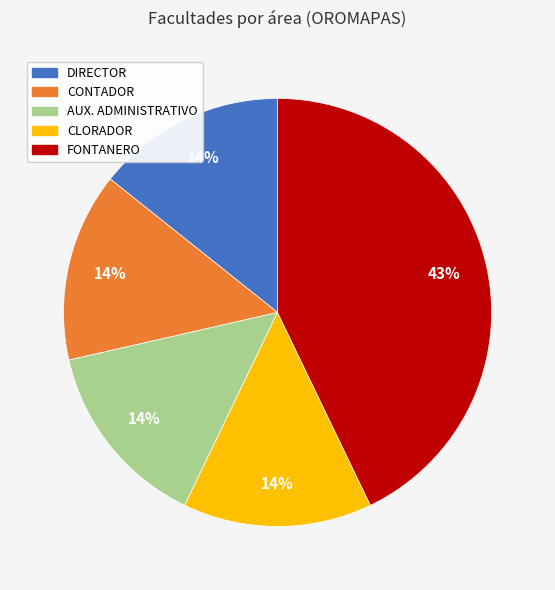

Which slice is the largest?

FONTANERO